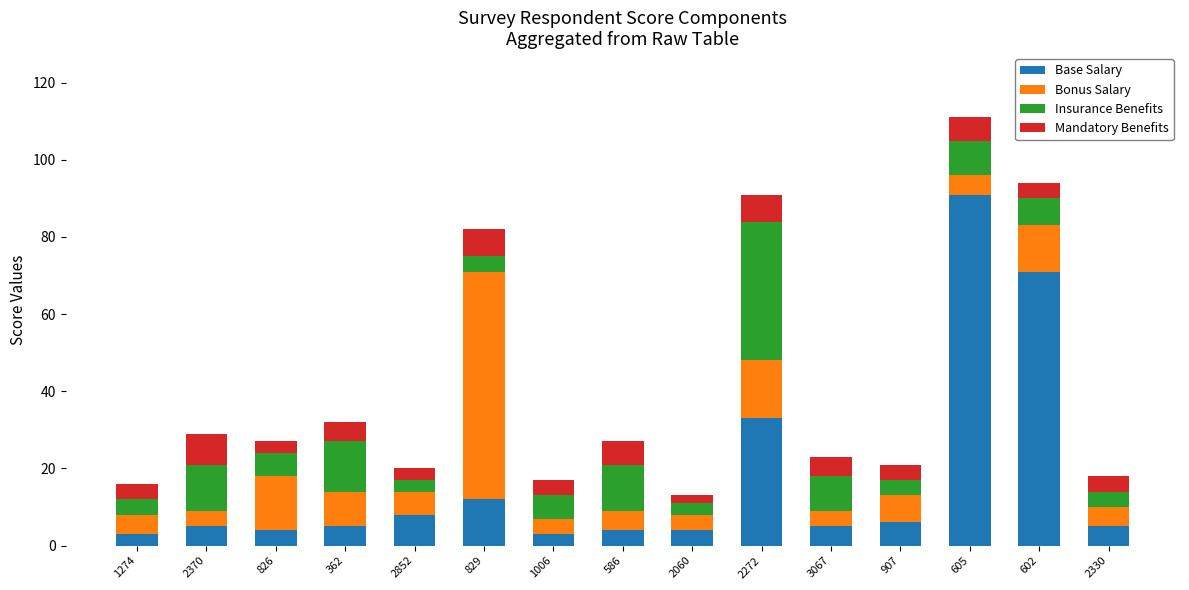

What is the difference between the maximum and minimum values in the Base Salary series?

88